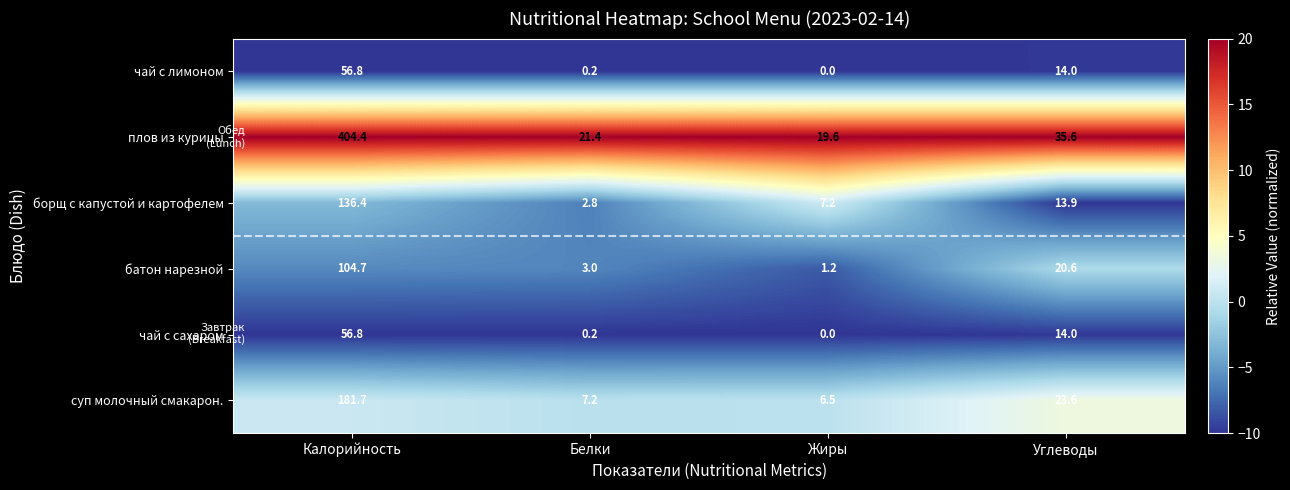

What is the maximum value shown in the chart?

404.4